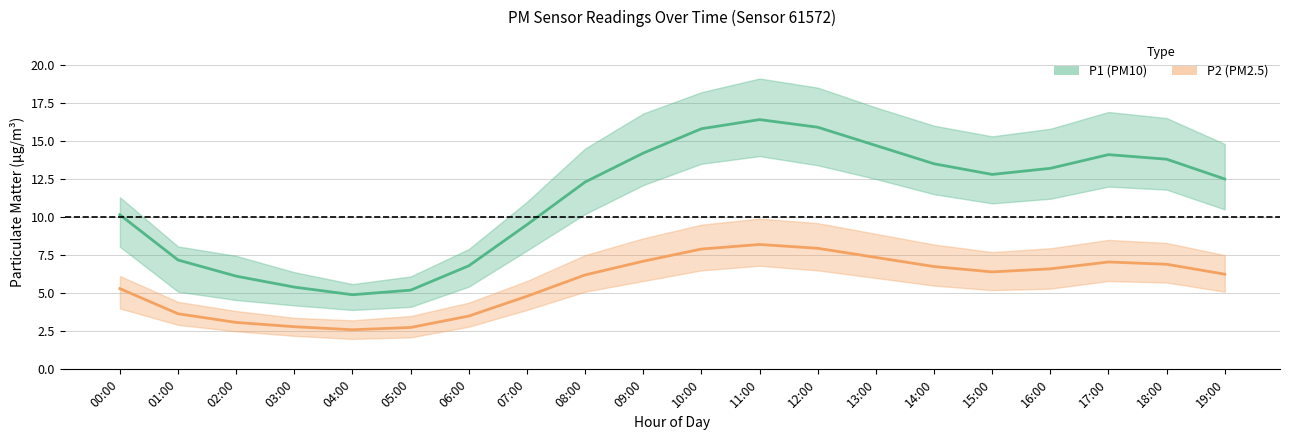

At which category does the chart reach its peak across all series?

11:00